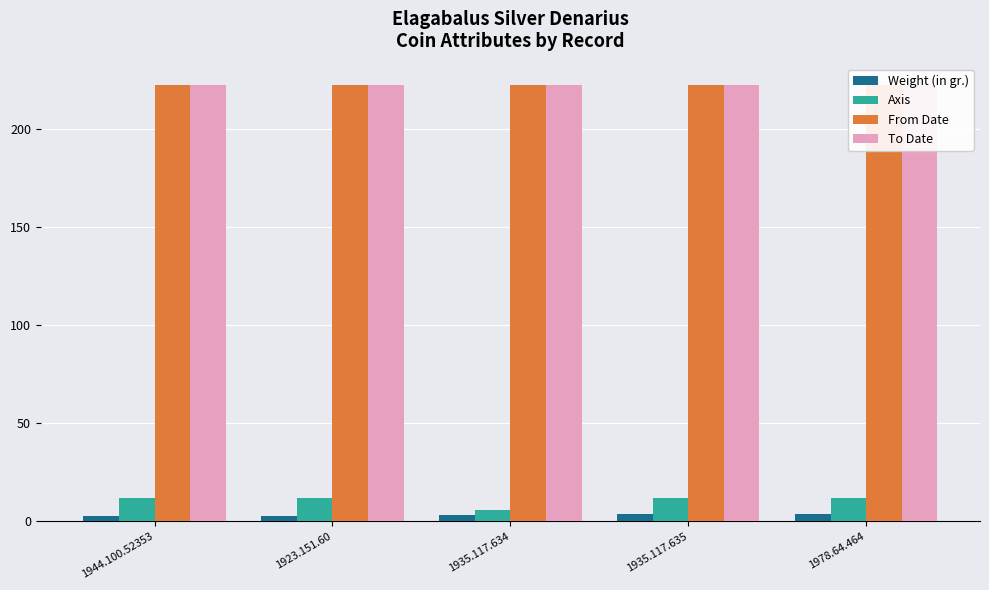

Which series has the largest range (max minus min)?

Axis